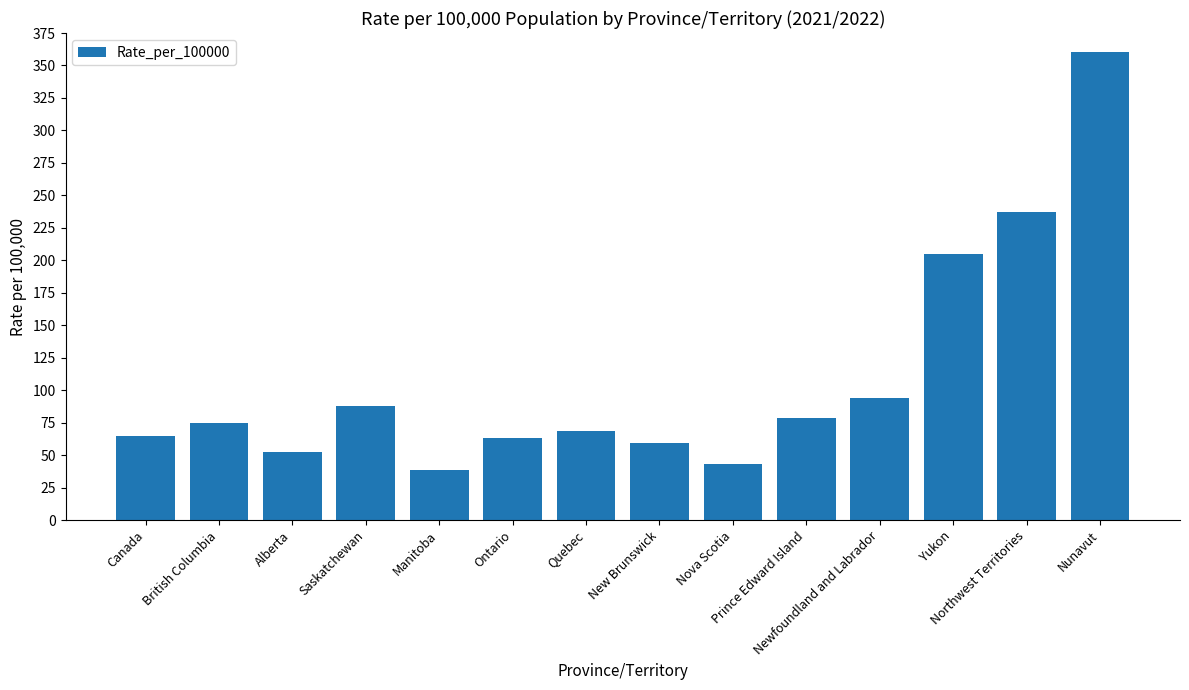

Are the bars grouped side by side (vs. stacked)?

No